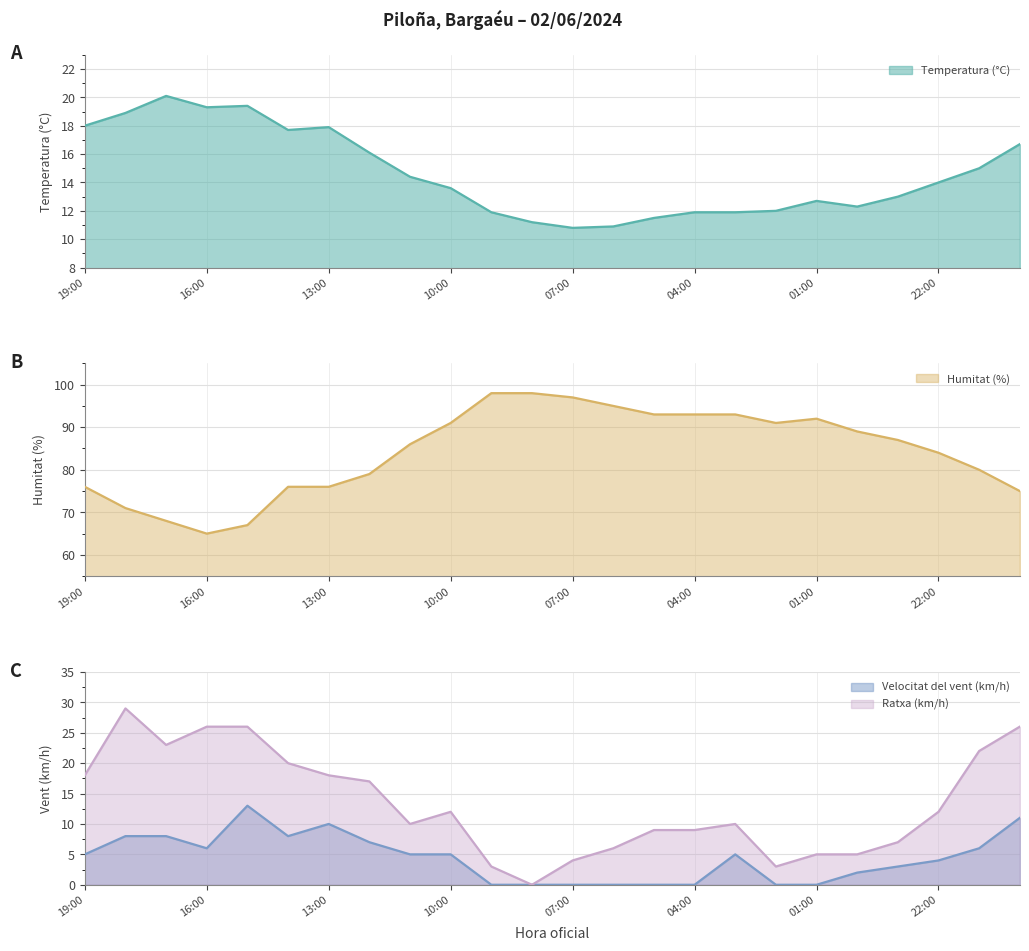

How many positive values does the Velocitat del vent (km/h) series have?

16